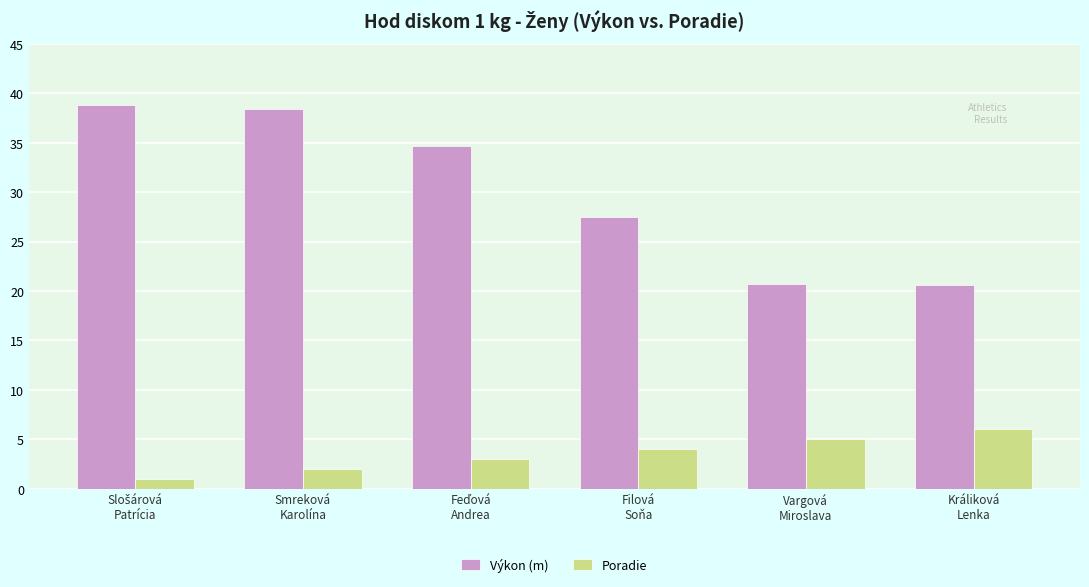

What position from the right is Králiková
Lenka?

1